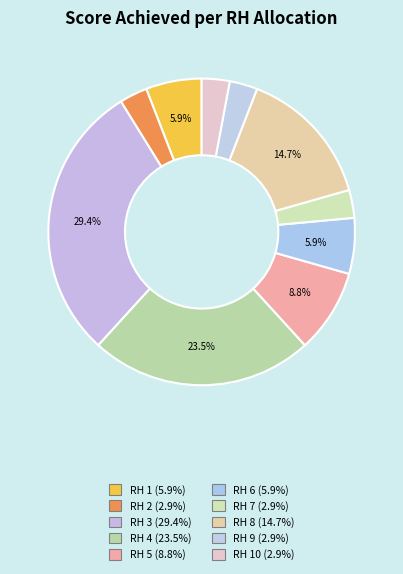

How many slices are in this pie chart?

10